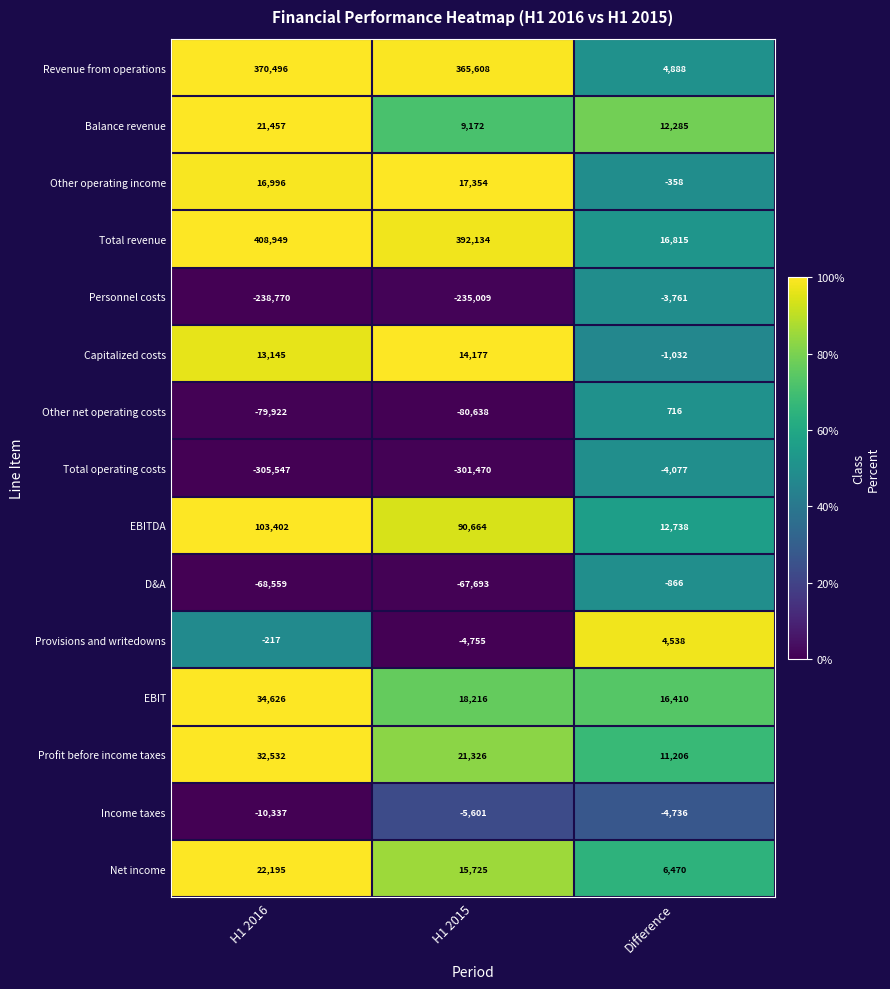

Between H1 2016 and H1 2015, which series saw the biggest shift?

Total revenue